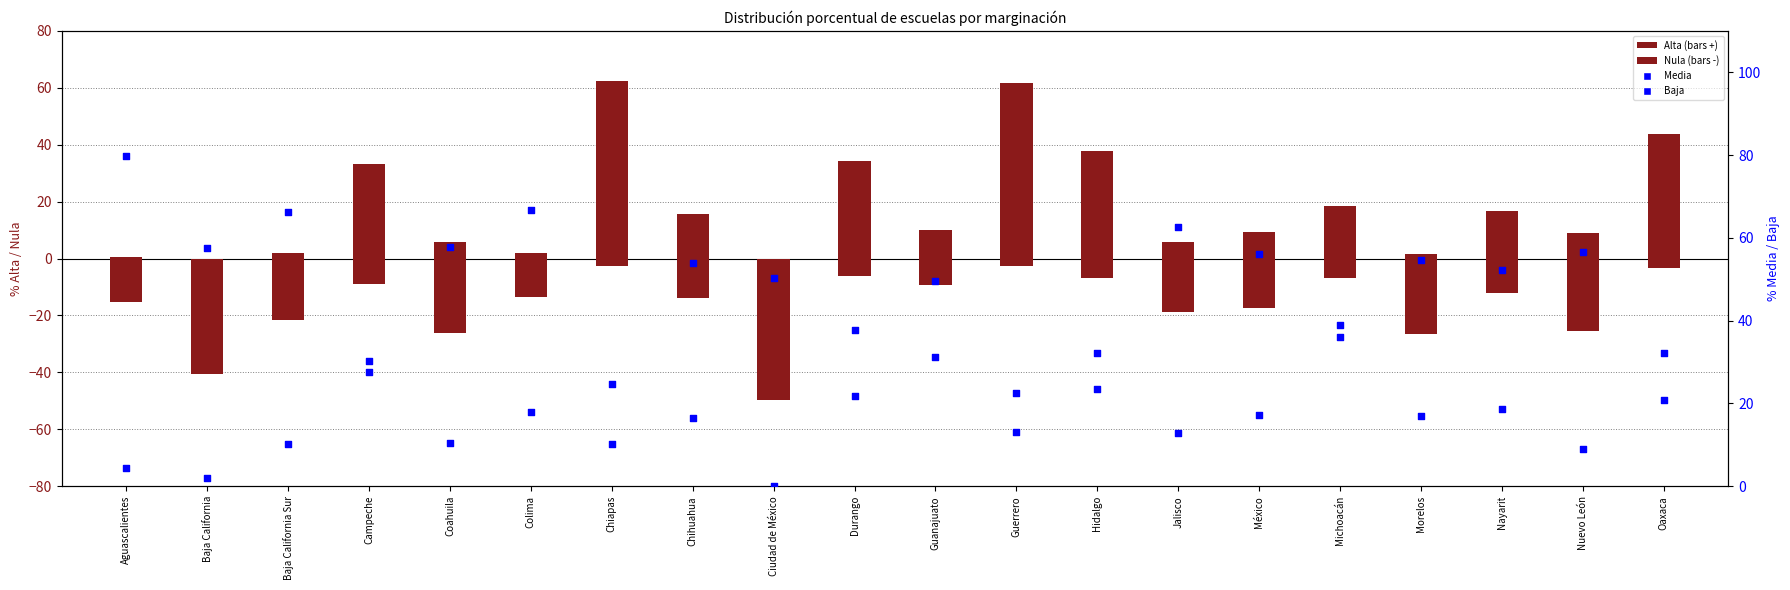

Which series contains the highest Y value?

Baja